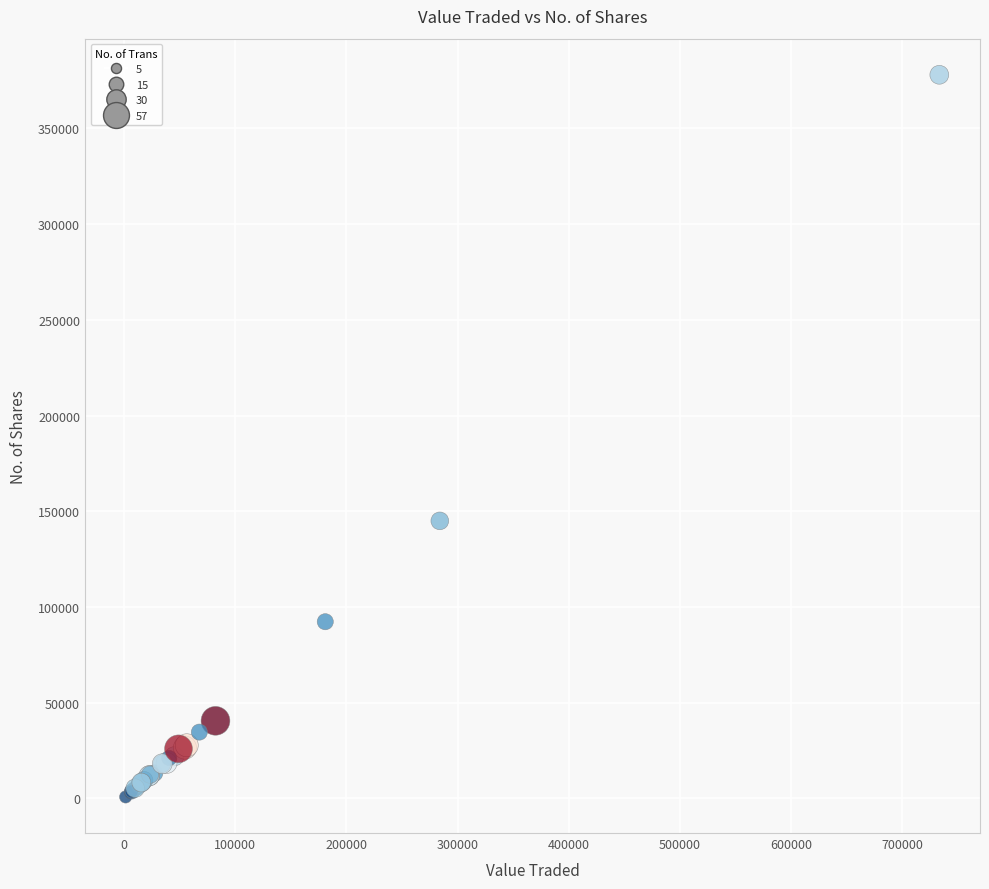

What Y value in the scatter plot is closest to 189384?

144976